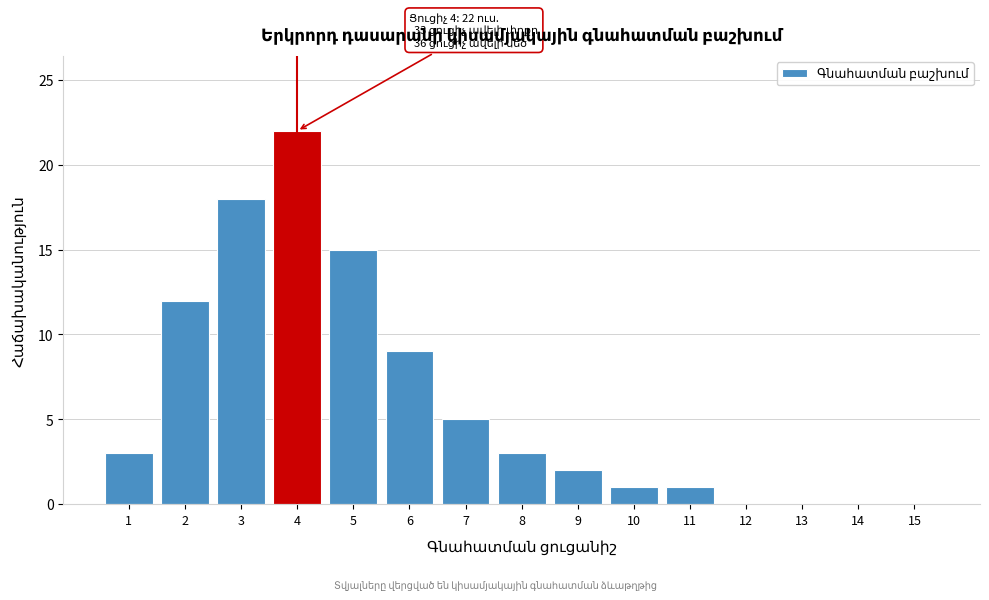

Reading left to right, transcribe all the data shown in this chart.

1=3	2=12	3=18	4=22	5=15	6=9	7=5	8=3	9=2	10=1	11=1	12=0	13=0	14=0	15=0